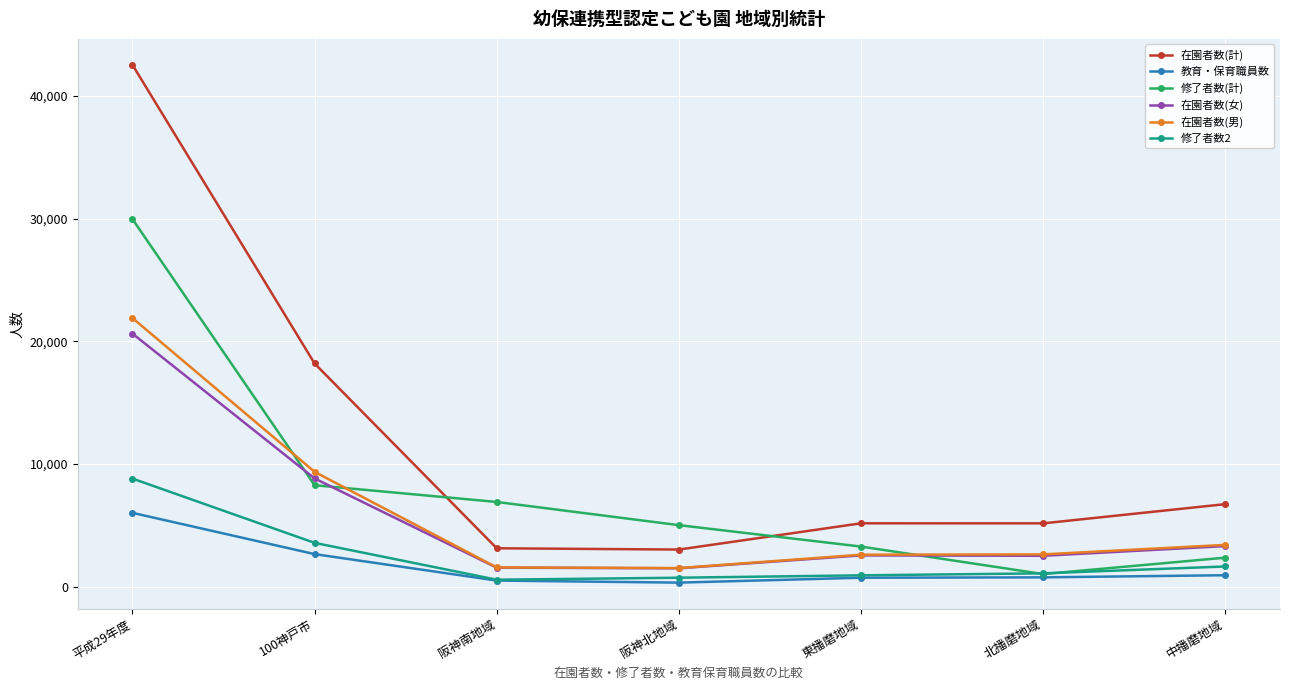

How many interior local valleys does the 修了者数(計) series have?

1